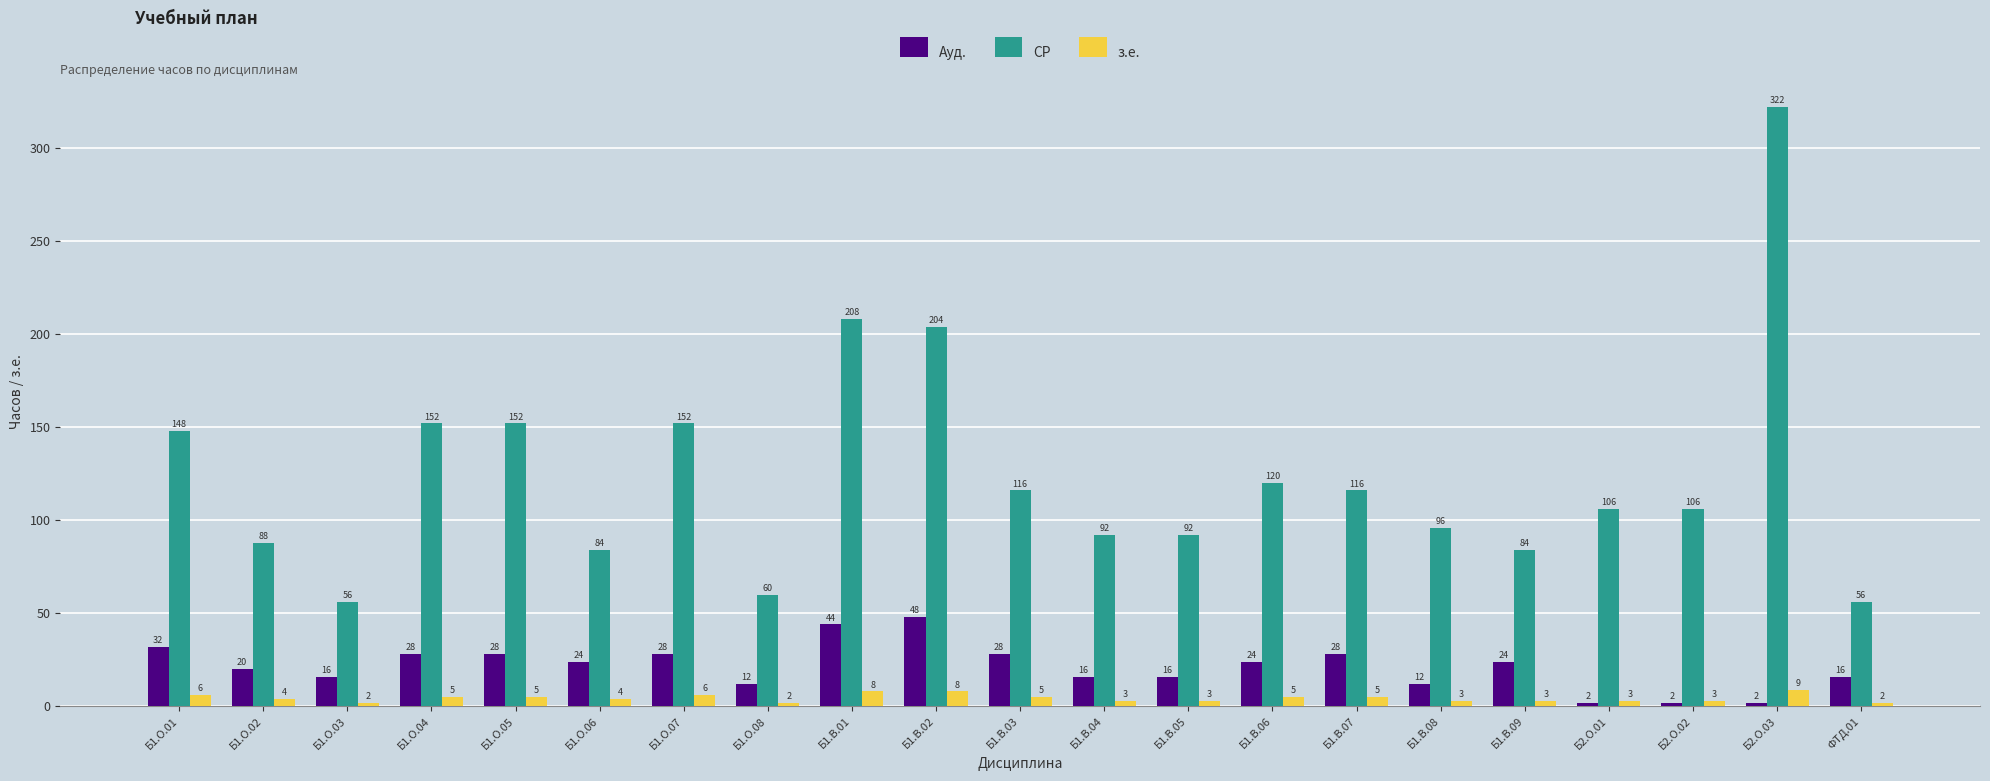

What is the sum of all з.е. values?

94